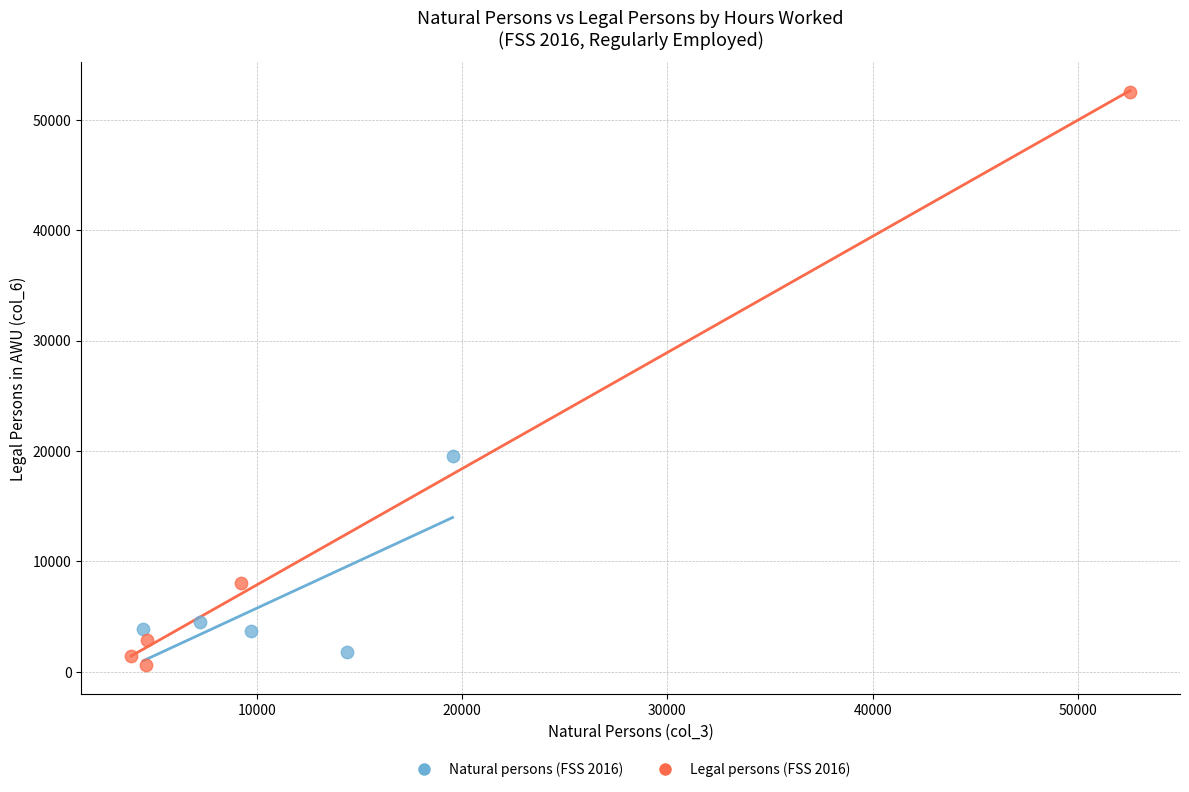

Which series reaches the maximum Y coordinate?

Legal persons (FSS 2016)